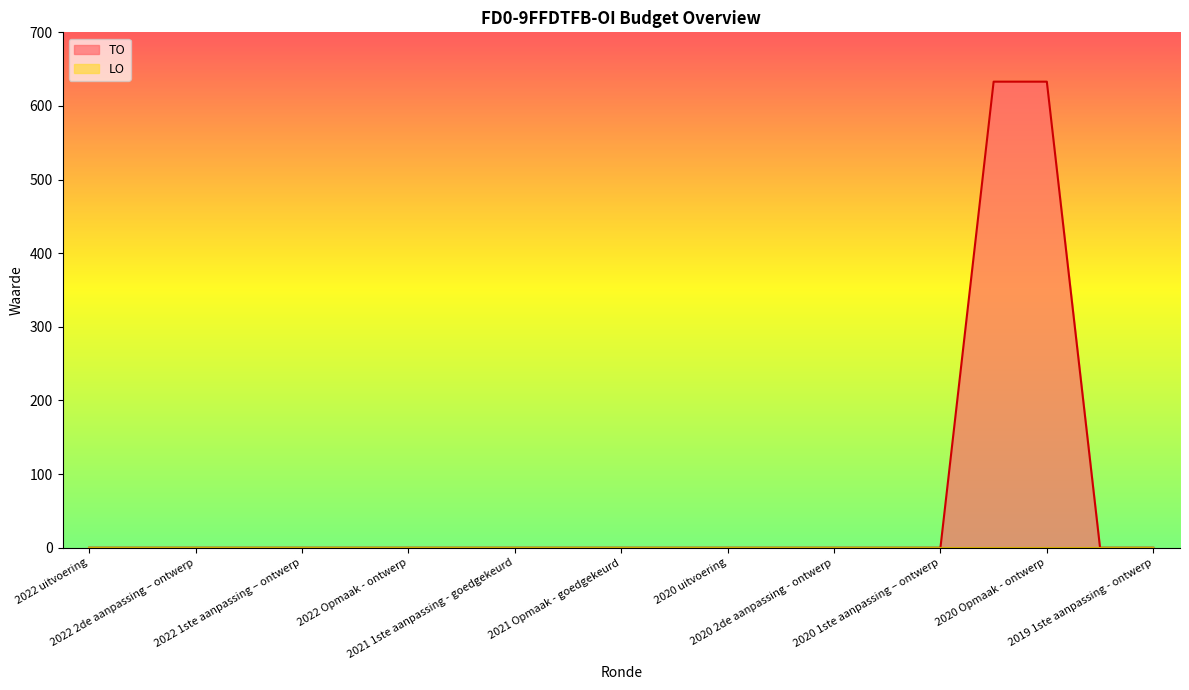

Which series has the widest spread of values?

TO